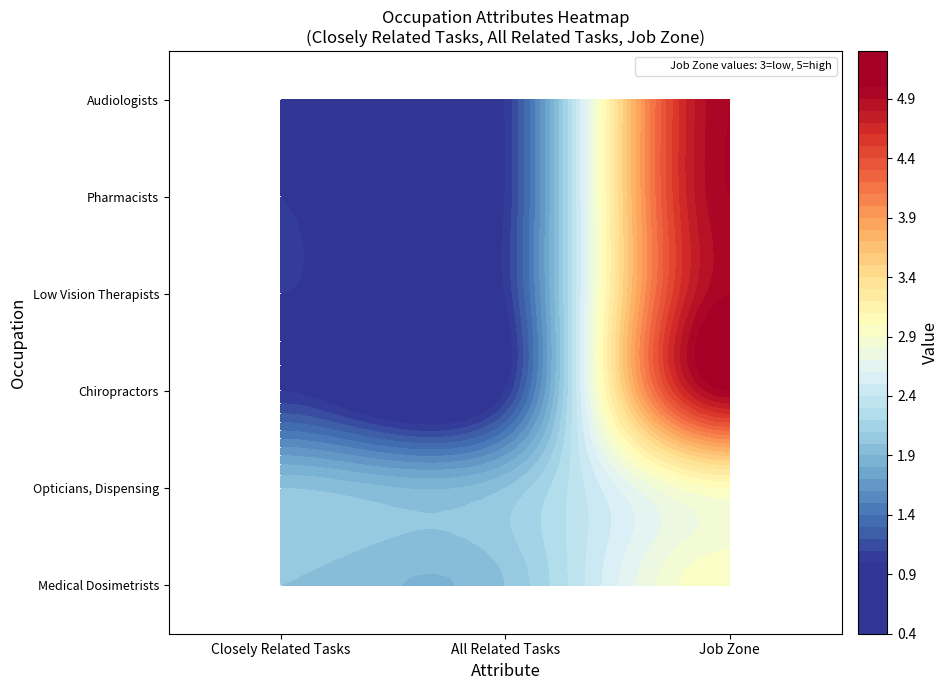

True or false: Pharmacists has a value of 1 at 1.

True